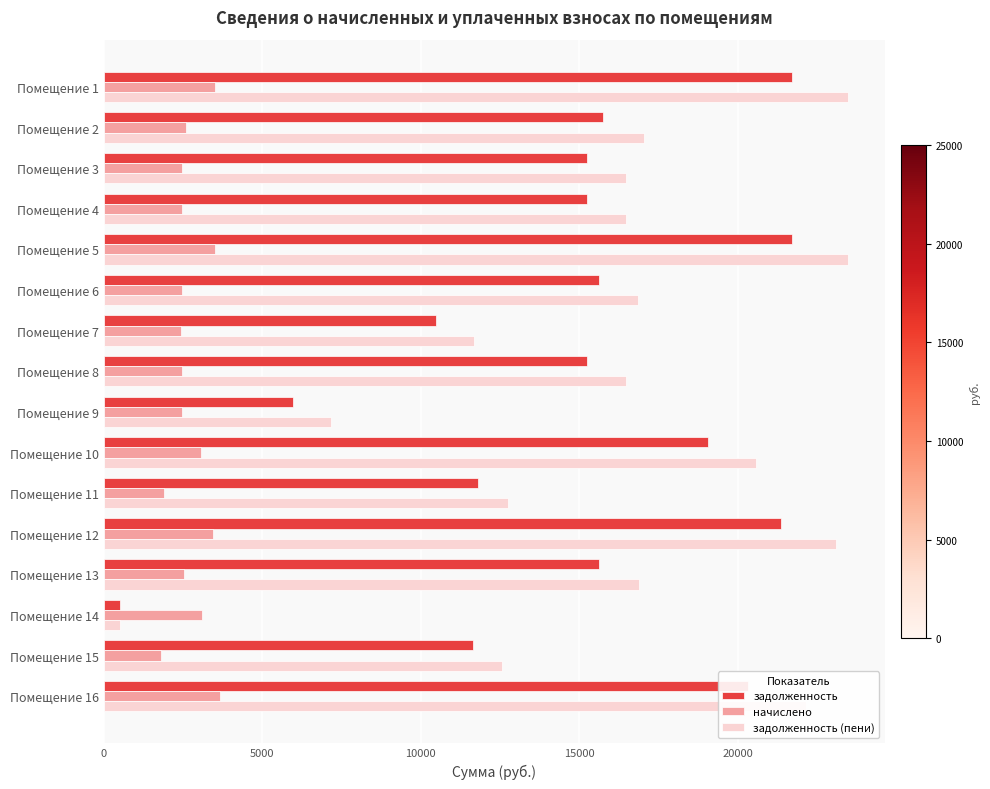

What are all the series names shown in the legend?

задолженность, начислено, задолженность (пени)